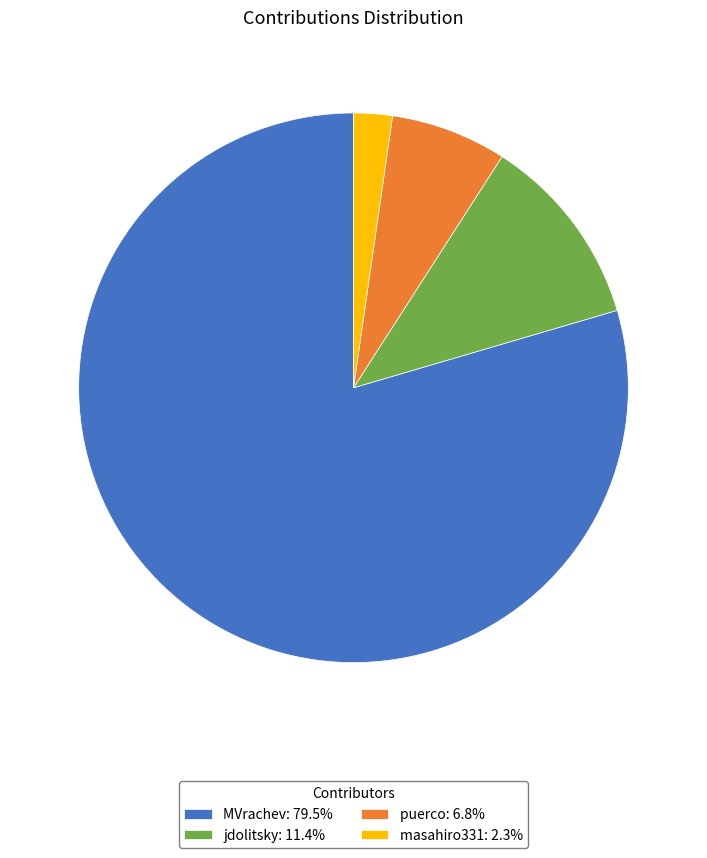

Is the sum of masahiro331: 2.3% and puerco: 6.8% greater than half?

No